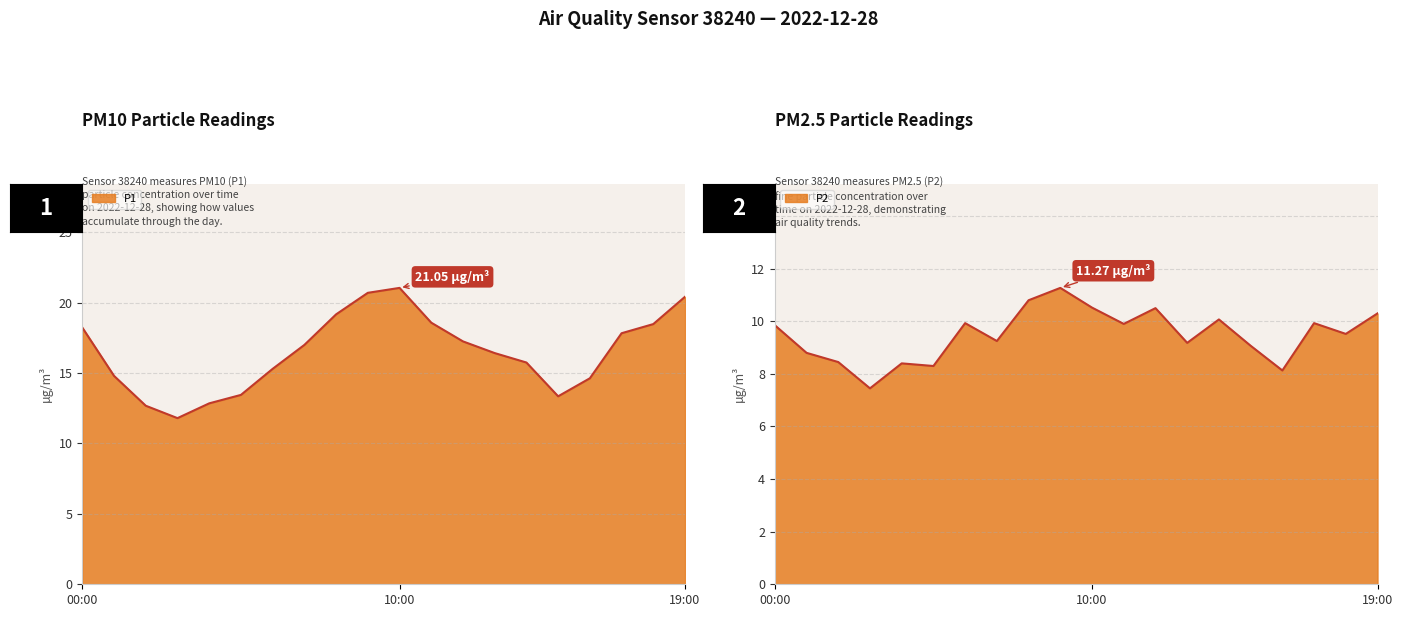

True or false: P2 and P1 intersect in this chart.

False